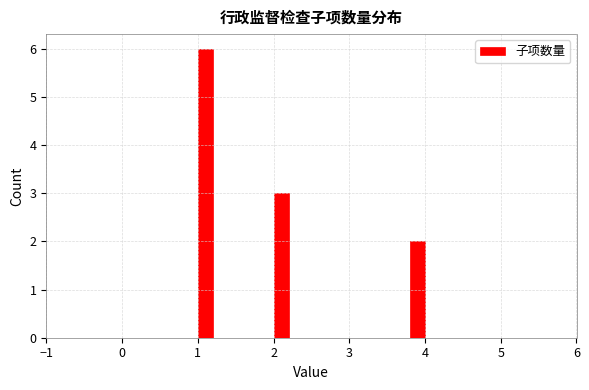

Read against the x-axis, roughly where is the centre of the tallest bar?

1.1